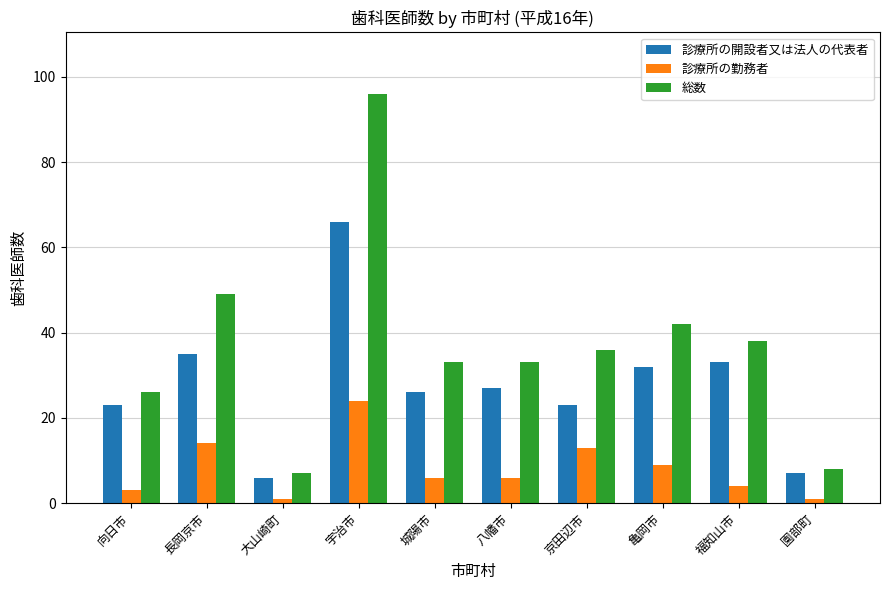

Is the value of 診療所の勤務者 at 八幡市 greater than the value of 総数 at 福知山市?

No